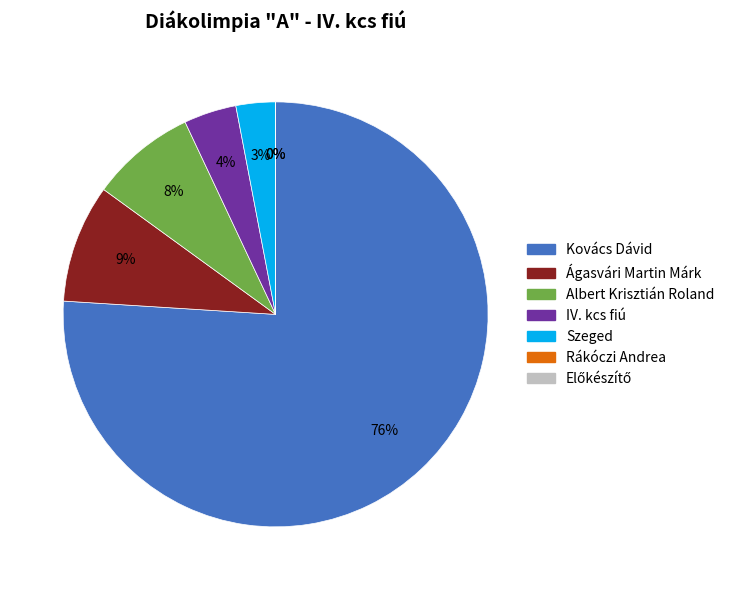

Do Előkészítő and Szeged together represent more than half of the pie?

No